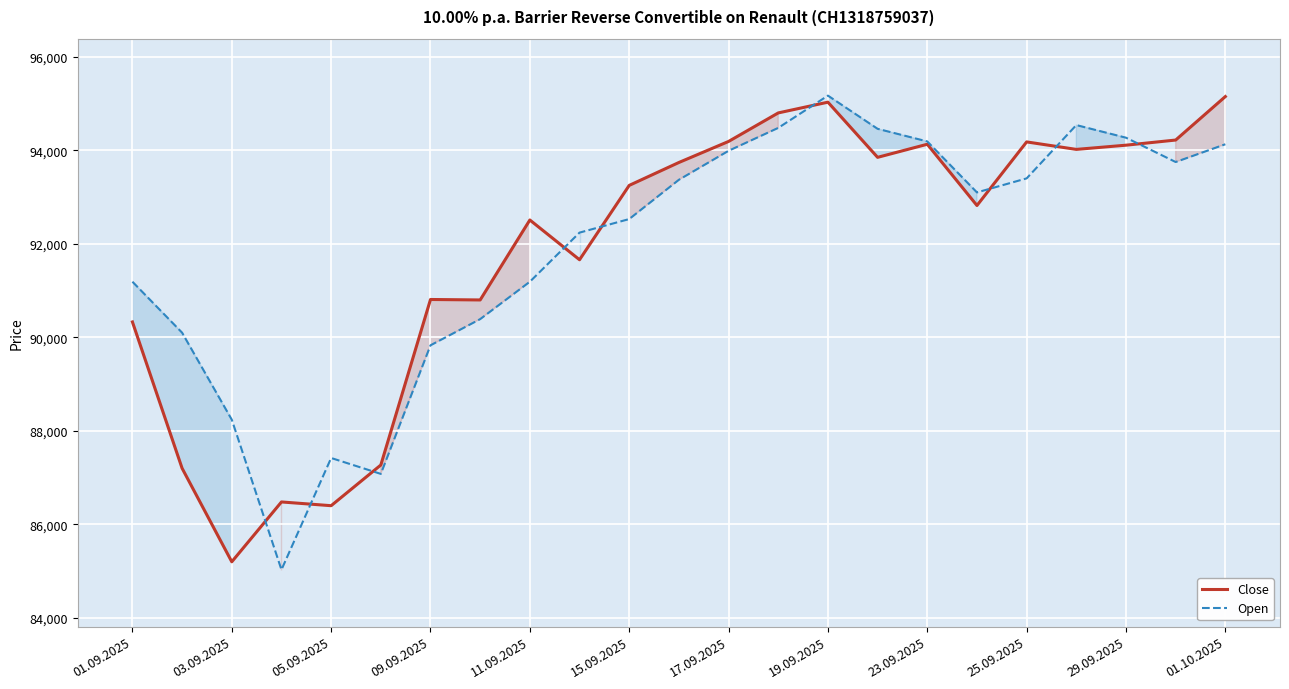

Does the chart display data point markers on the line(s)?

No